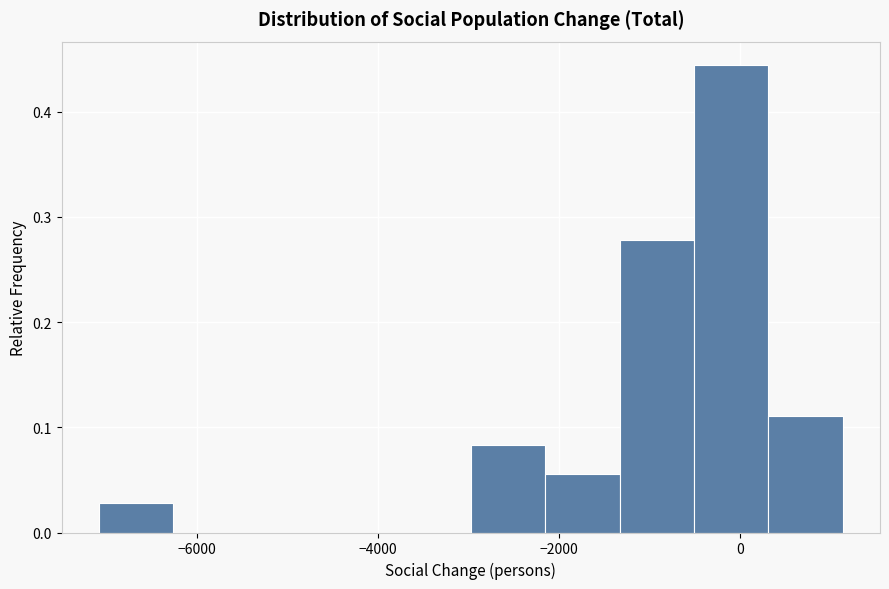

Over which range of the x-axis is the bar tallest?

-600 to 400